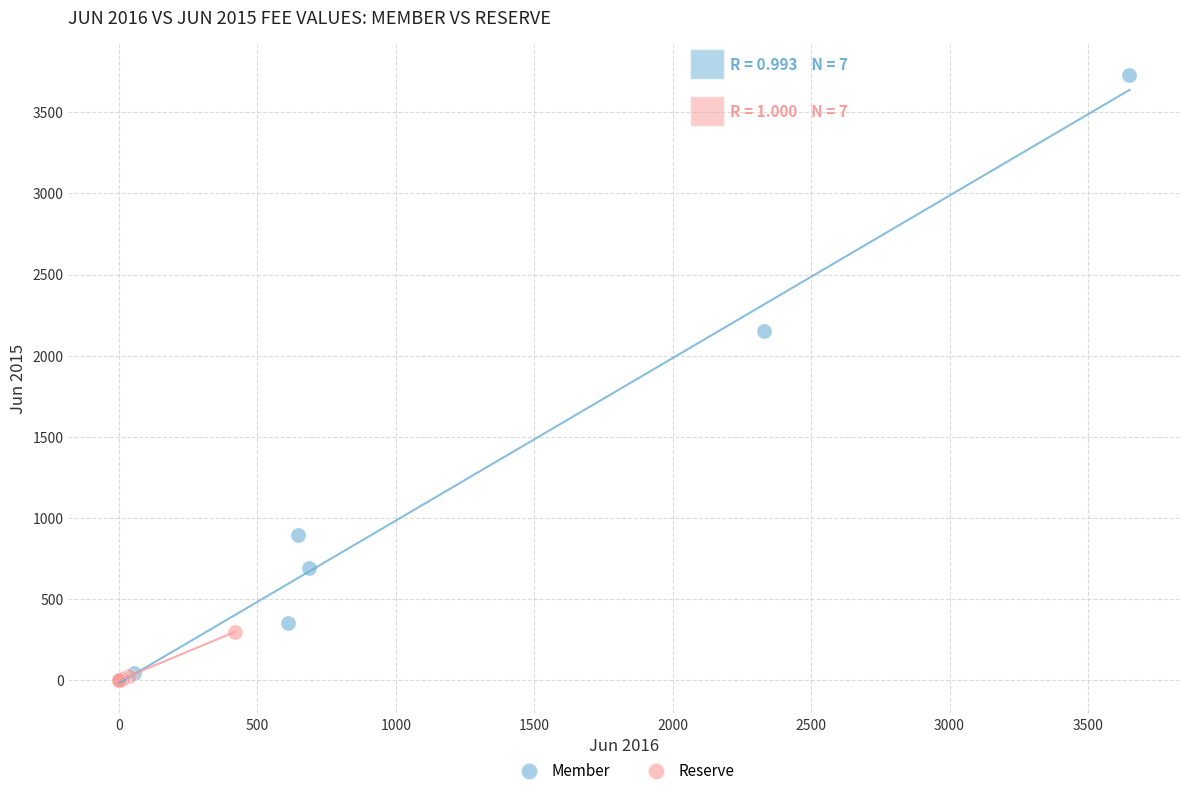

Which series reaches the maximum Y coordinate?

Member